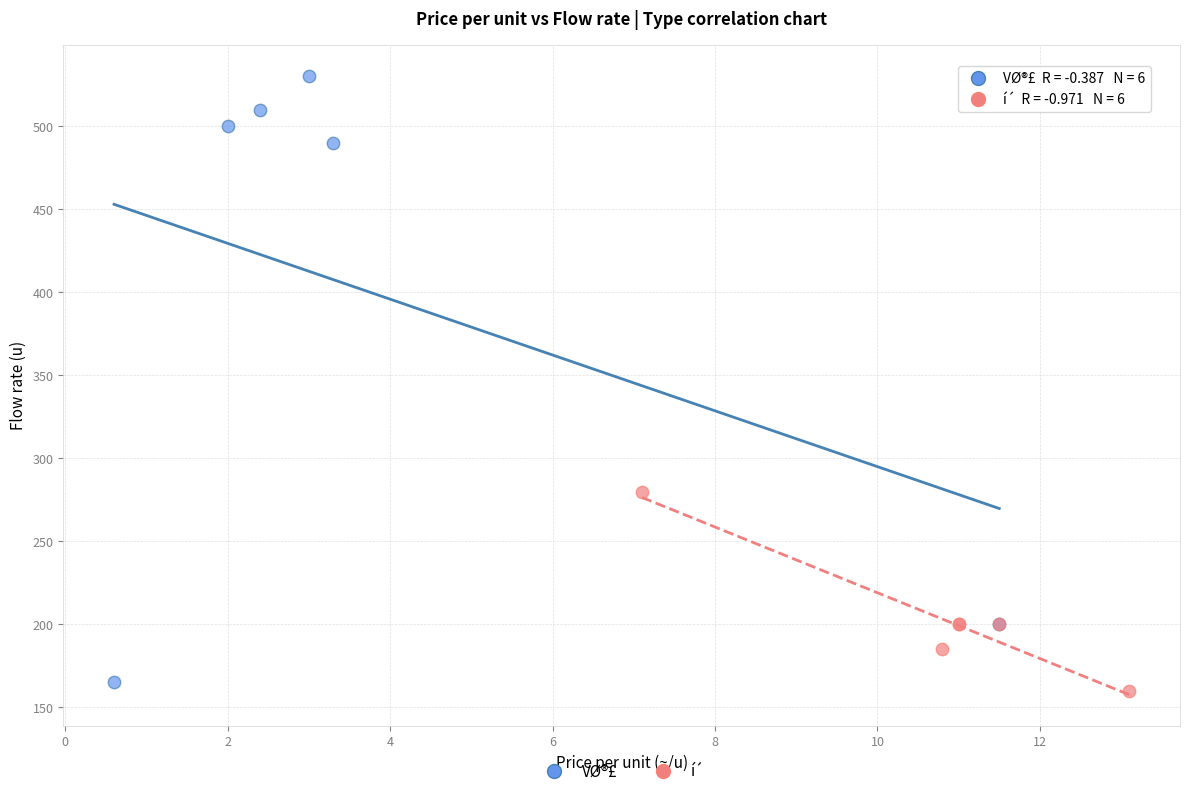

What are all the series names shown in the legend?

VØ®£, í´